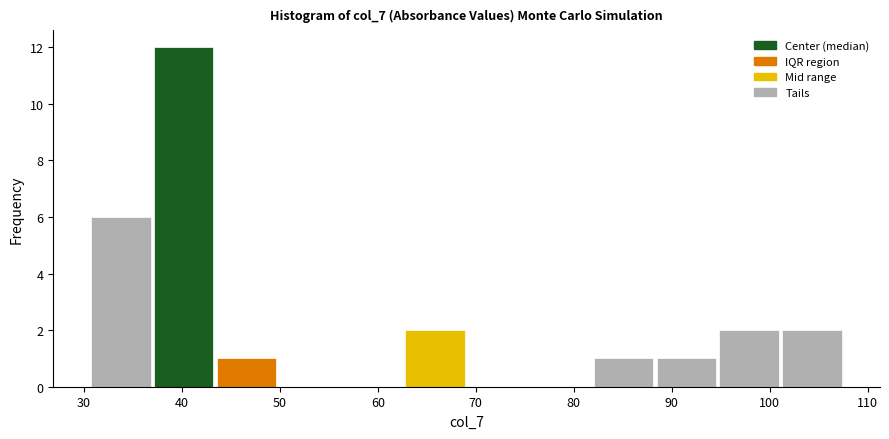

Reading left to right, transcribe this chart: for each bar, give the range it covers on the x-axis and its height. Neither the bar edges nor the heights are printed on the chart, so give them approximately, as read against the axes.

31 to 37: 6
37 to 43: 12
43 to 50: 1
50 to 56: 0
56 to 63: 0
63 to 69: 2
69 to 75: 0
75 to 82: 0
82 to 88: 1
88 to 95: 1
95 to 101: 2
101 to 108: 2